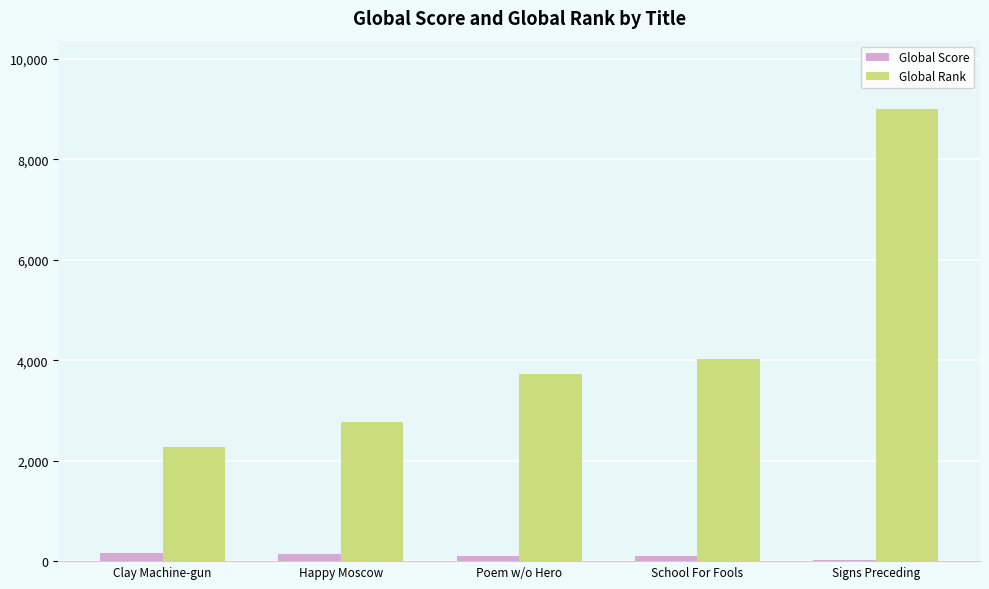

What is the sum of all Global Score values?

532